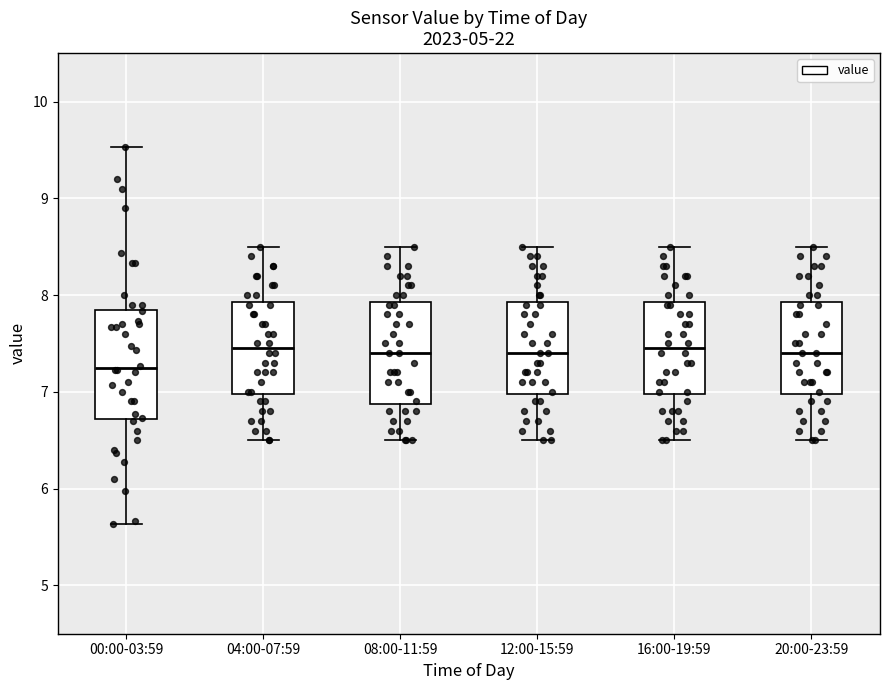

Where does the median line of the box for 20:00-23:59 sit on the y-axis? The values are not printed on the chart, so give them approximately, as read against the axis.

7.4